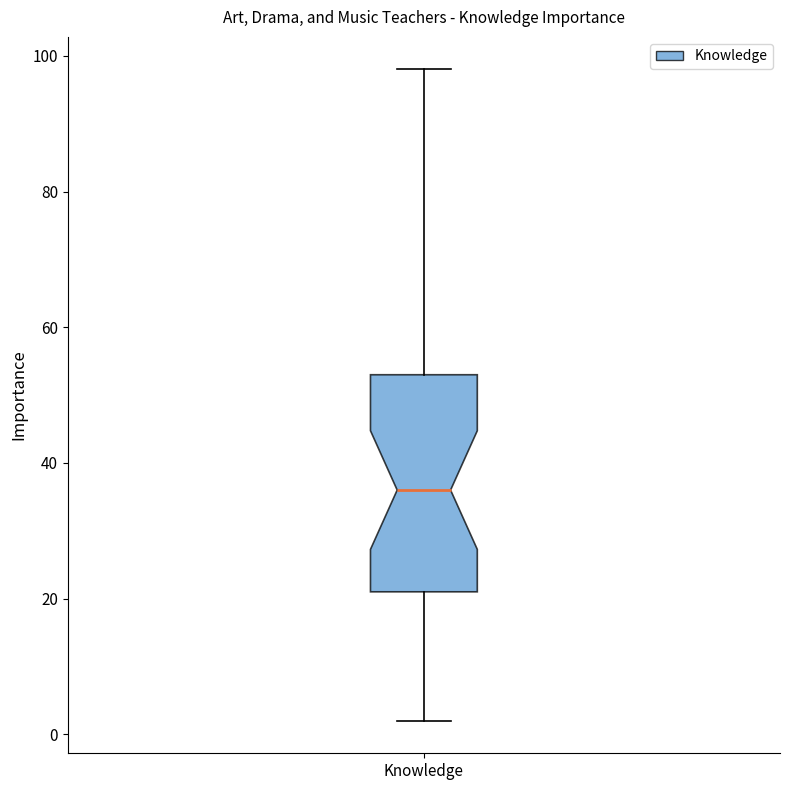

Transcribe this box plot: give where the median line is, the range the box spans, and where the two whiskers end, as read against the y-axis. The values are not printed on the chart, so give them approximately, as read against the axis.

median 36, box 22 to 54, whiskers 2 to 98